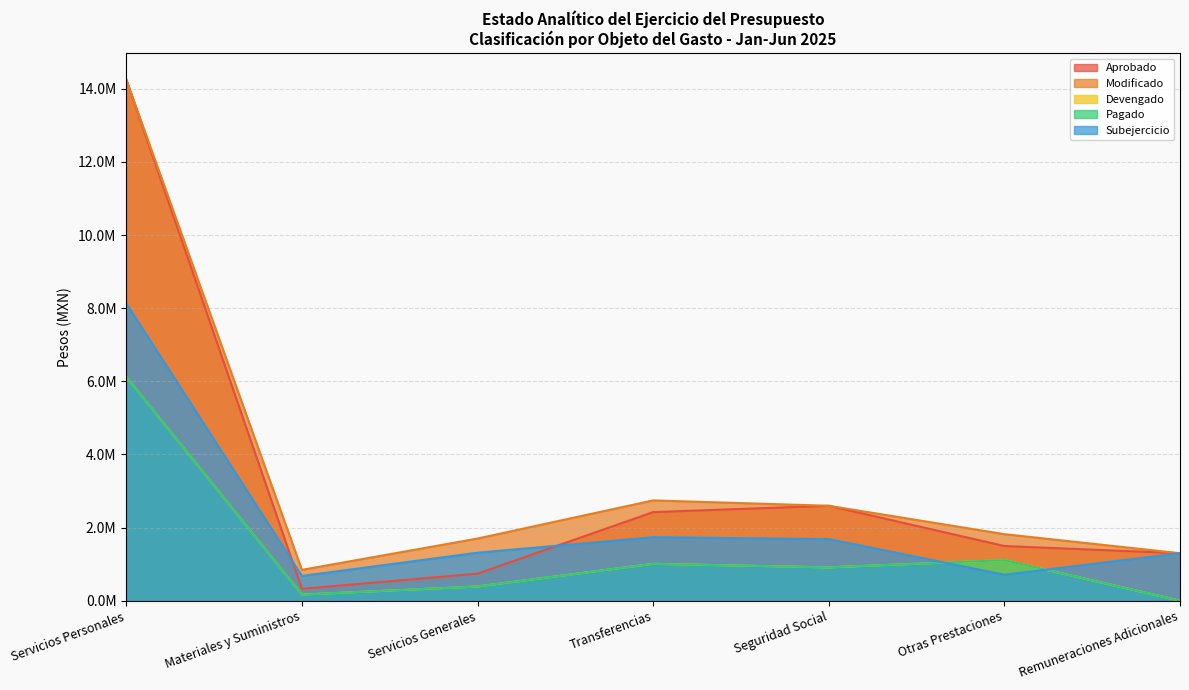

At which label does Modificado first exceed 1819367?

Servicios Personales